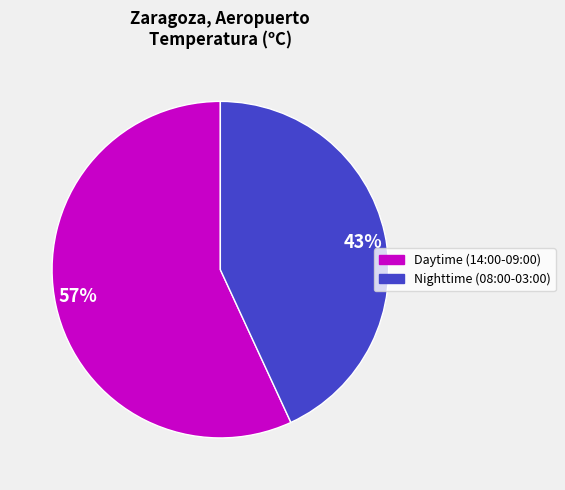

Which slice is the largest?

57%